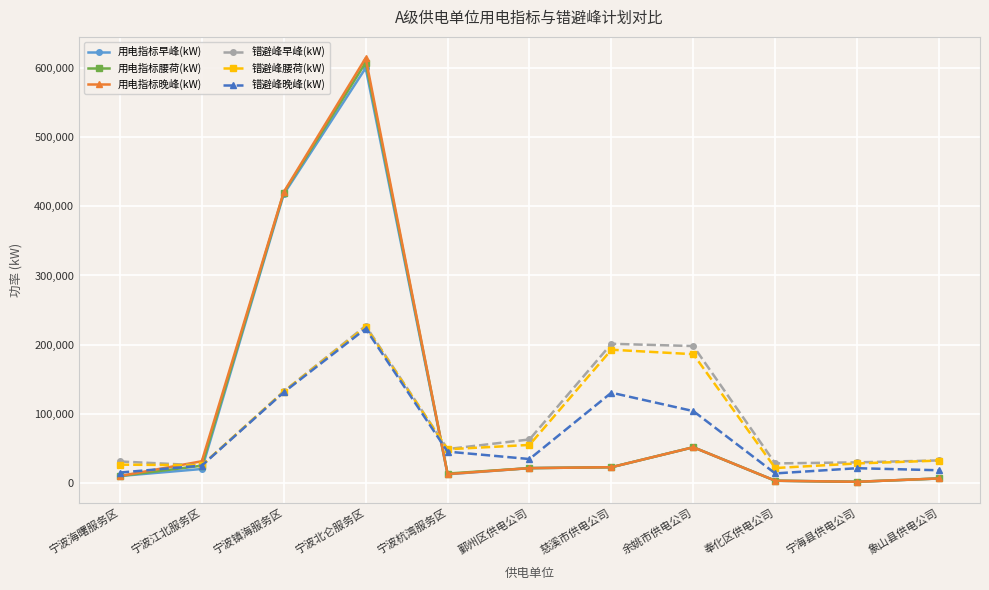

Does the chart have visible grid lines?

Yes